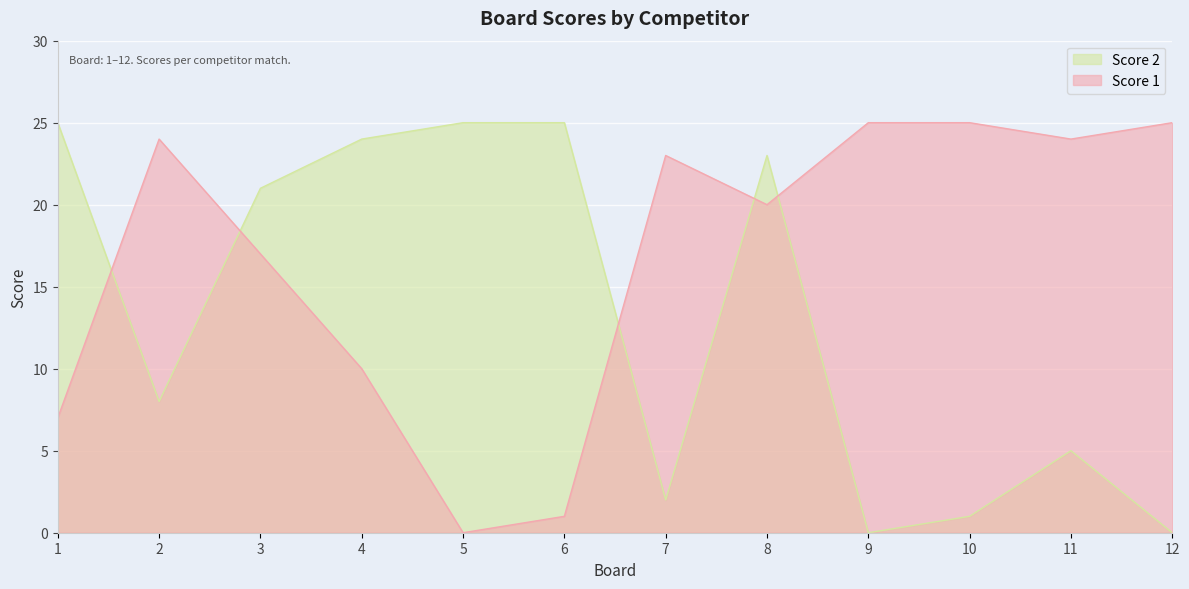

How many lines are shown in the chart?

2